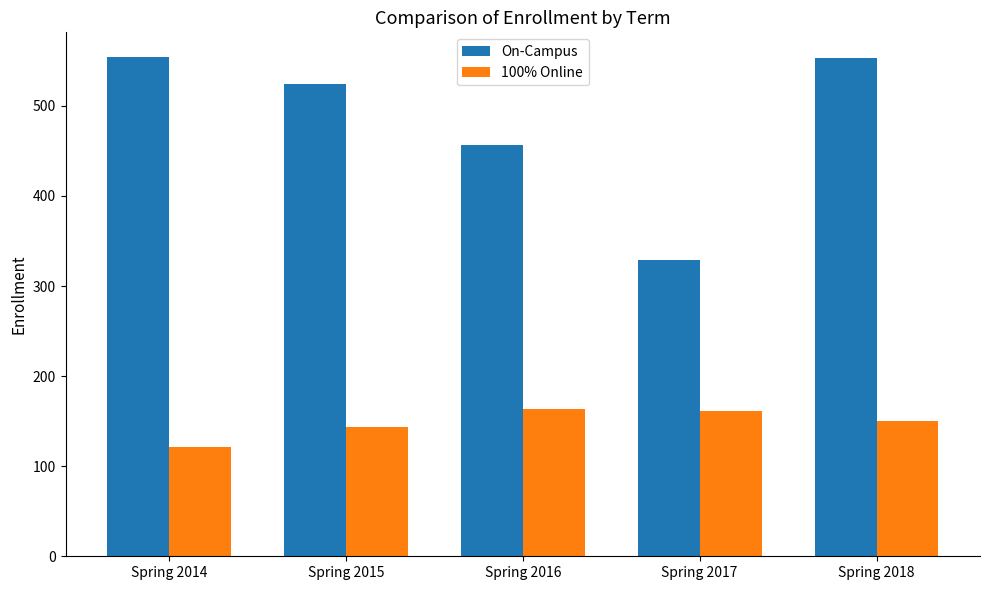

What is the difference between the On-Campus values at Spring 2014 and Spring 2017?

225